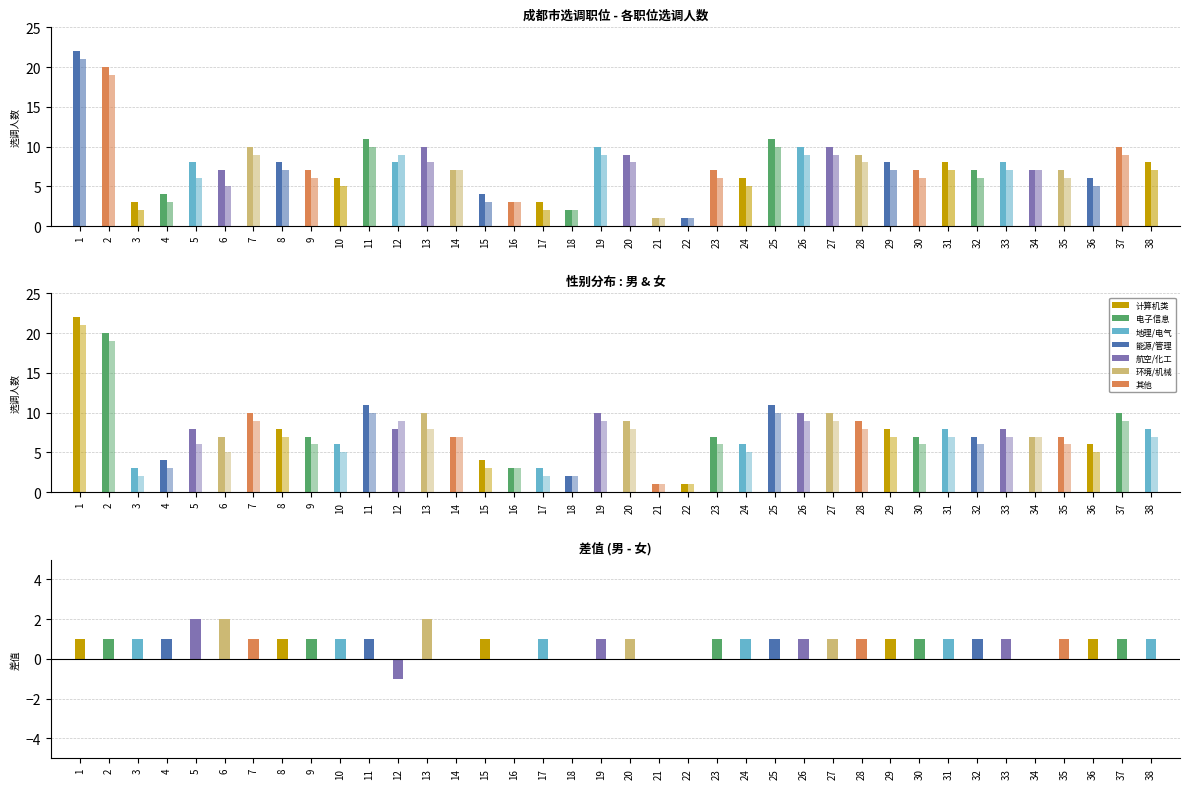

Reading right to left, what are all the values shown in this chart?

男: 38=8	37=10	36=6	35=7	34=7	33=8	32=7	31=8	30=7	29=8	28=9	27=10	26=10	25=11	24=6	23=7	22=1	21=1	20=9	19=10	18=2	17=3	16=3	15=4	14=7	13=10	12=8	11=11	10=6	9=7	8=8	7=10	6=7	5=8	4=4	3=3	2=20	1=22
女: 38=7	37=9	36=5	35=6	34=7	33=7	32=6	31=7	30=6	29=7	28=8	27=9	26=9	25=10	24=5	23=6	22=1	21=1	20=8	19=9	18=2	17=2	16=3	15=3	14=7	13=8	12=9	11=10	10=5	9=6	8=7	7=9	6=5	5=6	4=3	3=2	2=19	1=21